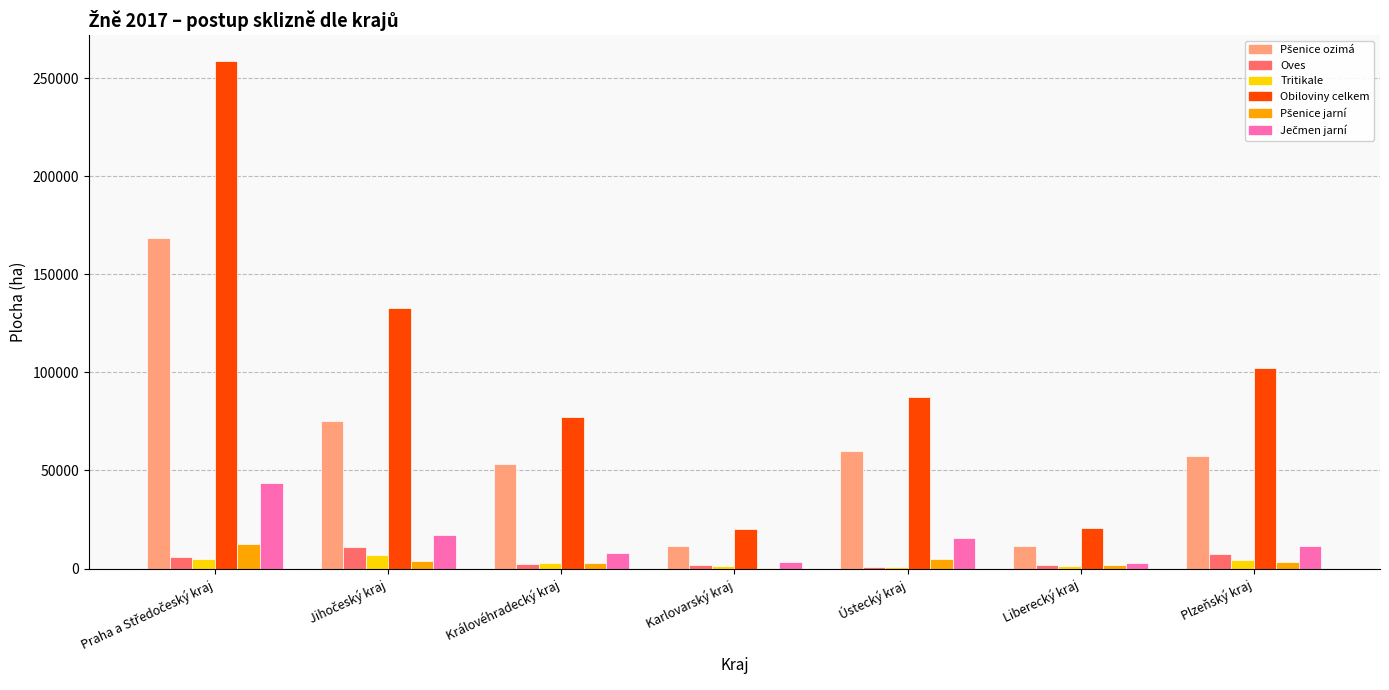

What is the maximum value shown in the chart?

259029